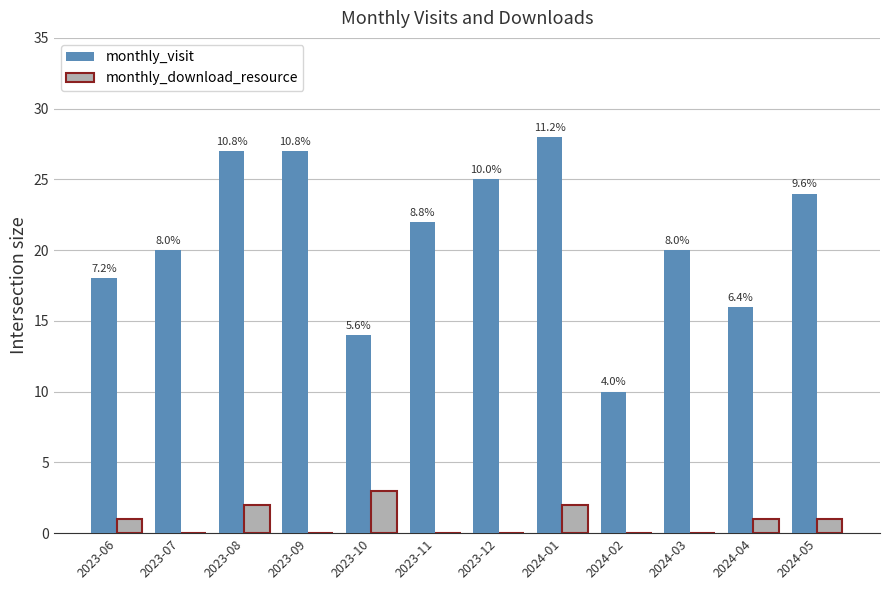

Rank the categories by monthly_visit value from lowest to highest.

2024-02, 2023-10, 2024-04, 2023-06, 2023-07, 2024-03, 2023-11, 2024-05, 2023-12, 2023-08, 2023-09, 2024-01